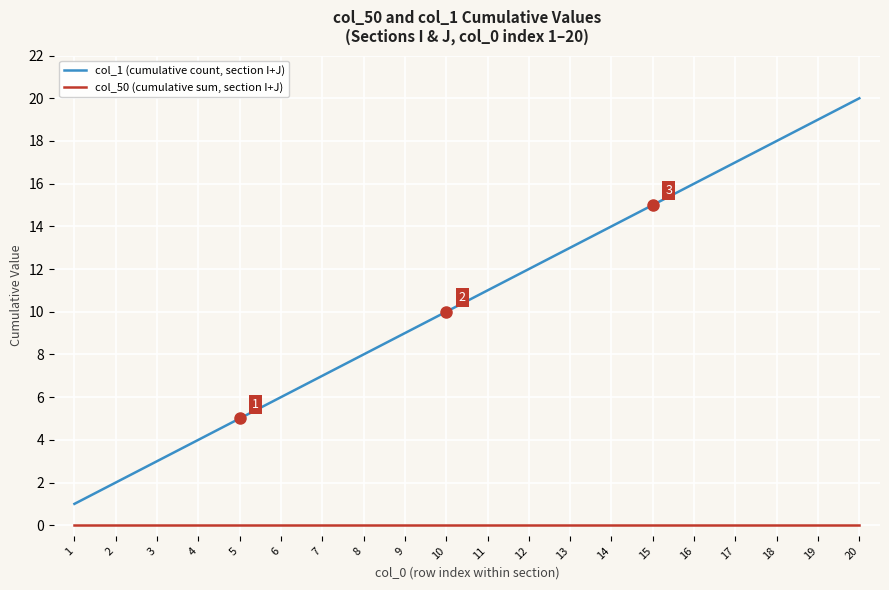

Does the chart have visible grid lines?

Yes